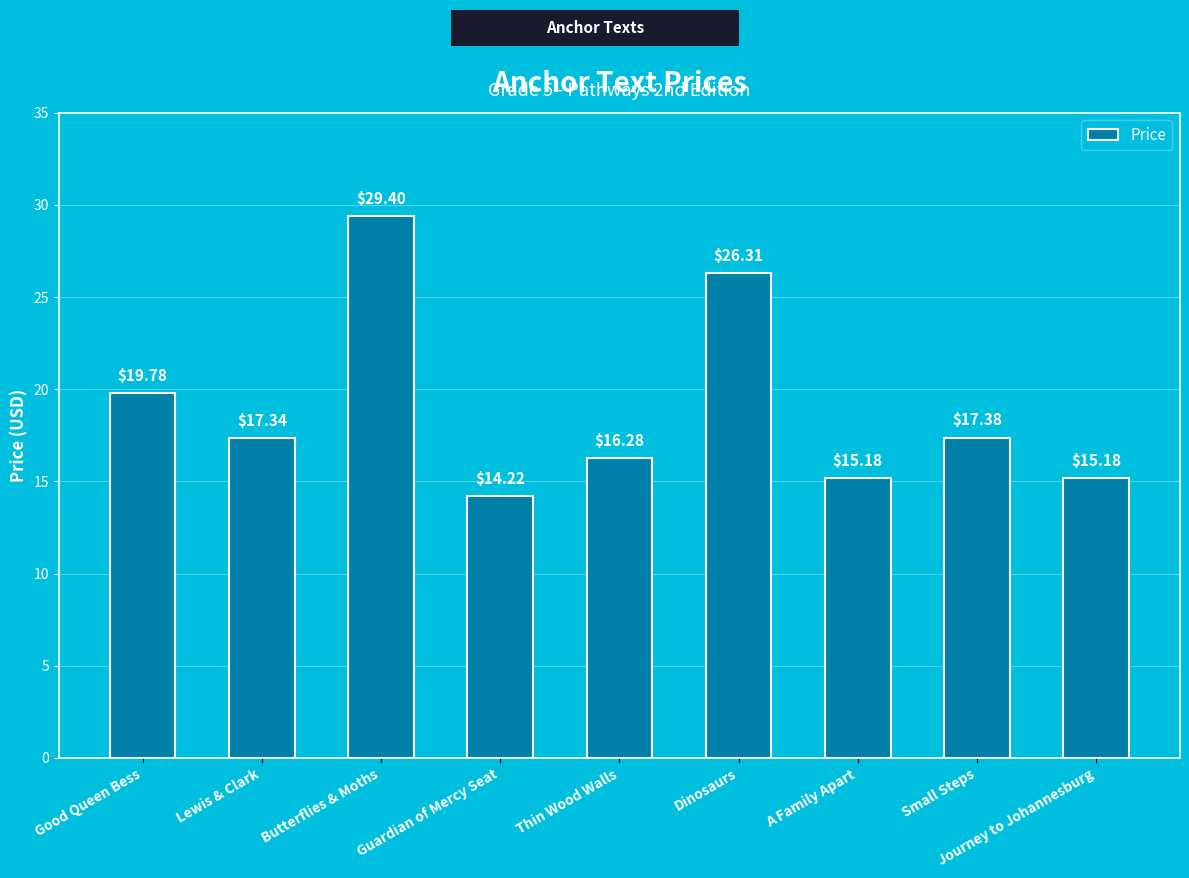

Is it true that the value at Lewis & Clark is 7.8?

False